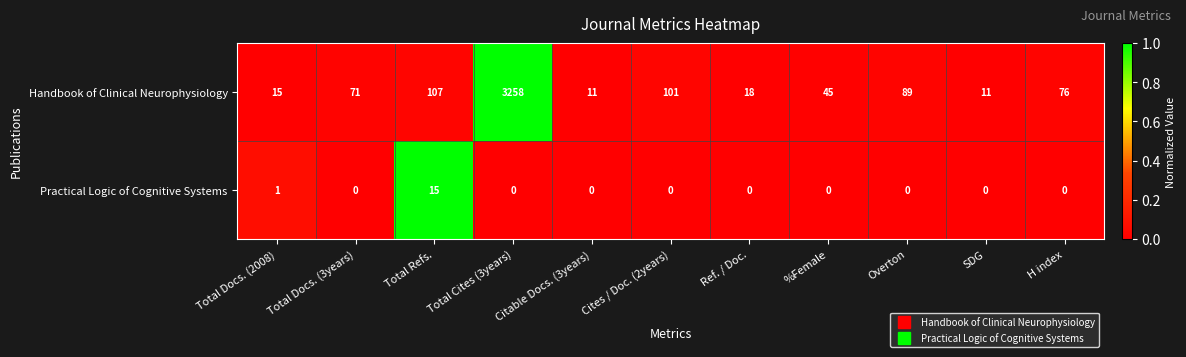

What is the maximum value shown in the chart?

3258